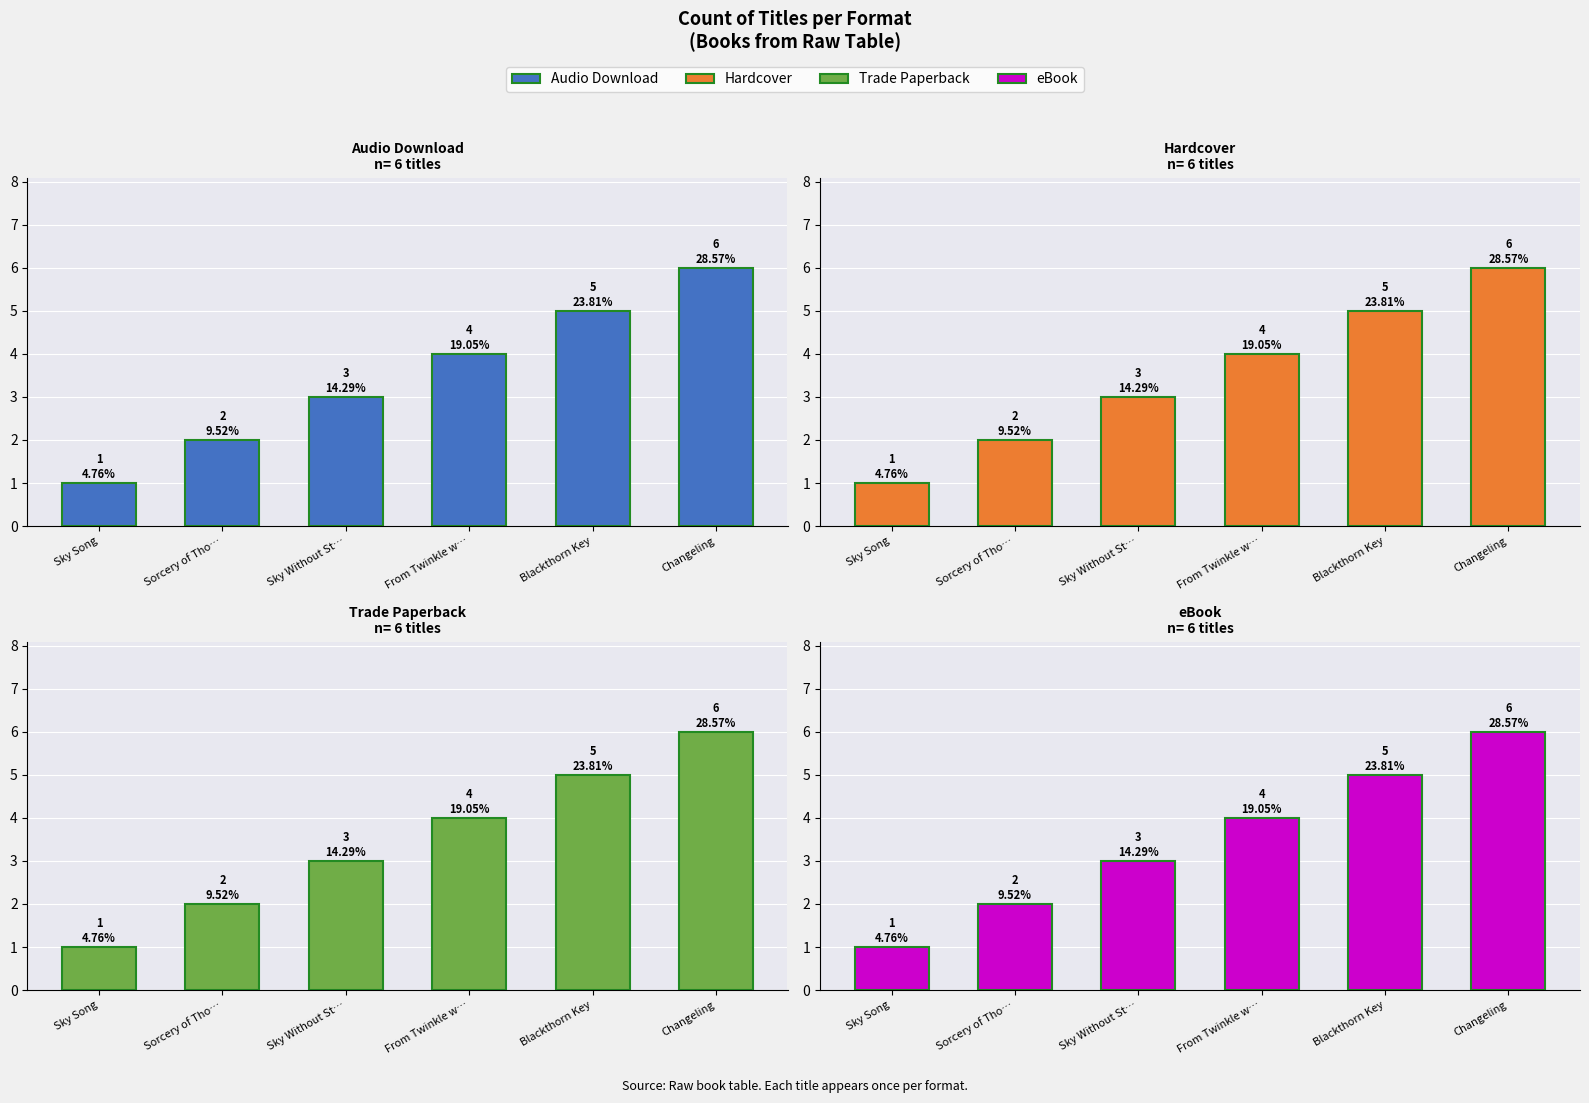

What is the difference between the Hardcover values at Blackthorn Key and Changeling?

1